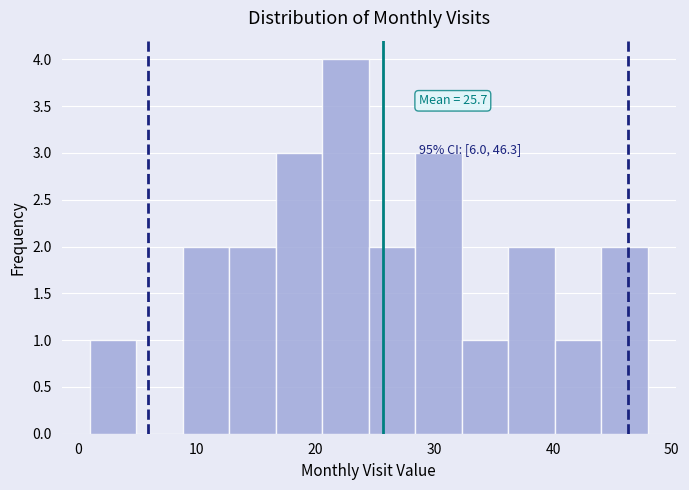

Around what value on the x-axis is the tallest bar? Give the approximate position of its centre, as read against the axis.

23